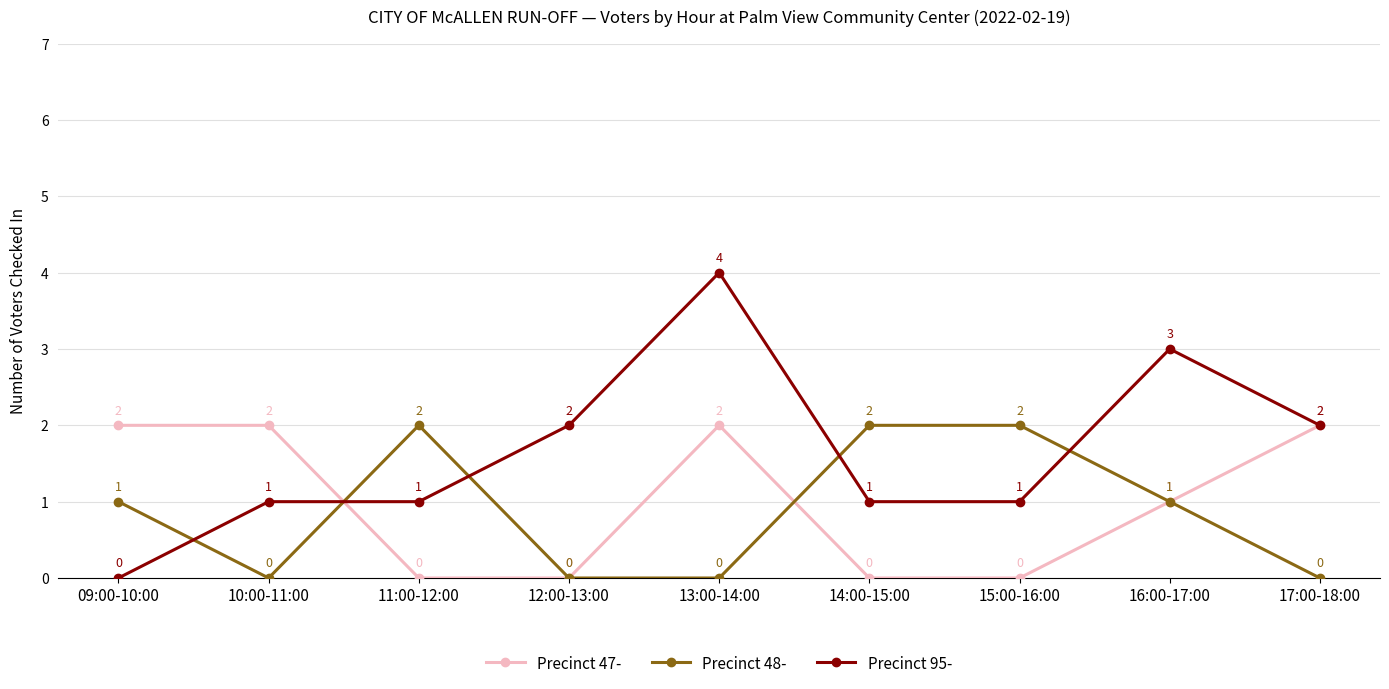

How many positive values does the Precinct 47- series have?

5